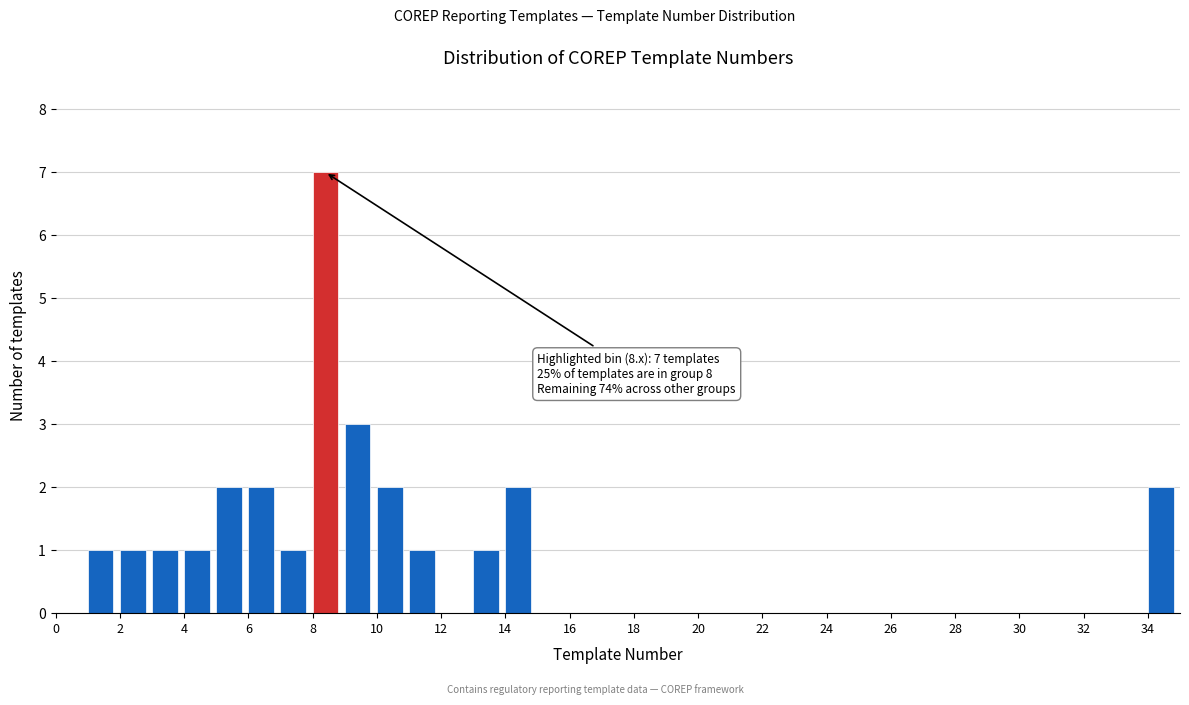

Which range on the x-axis has the tallest bar?

8 to 9